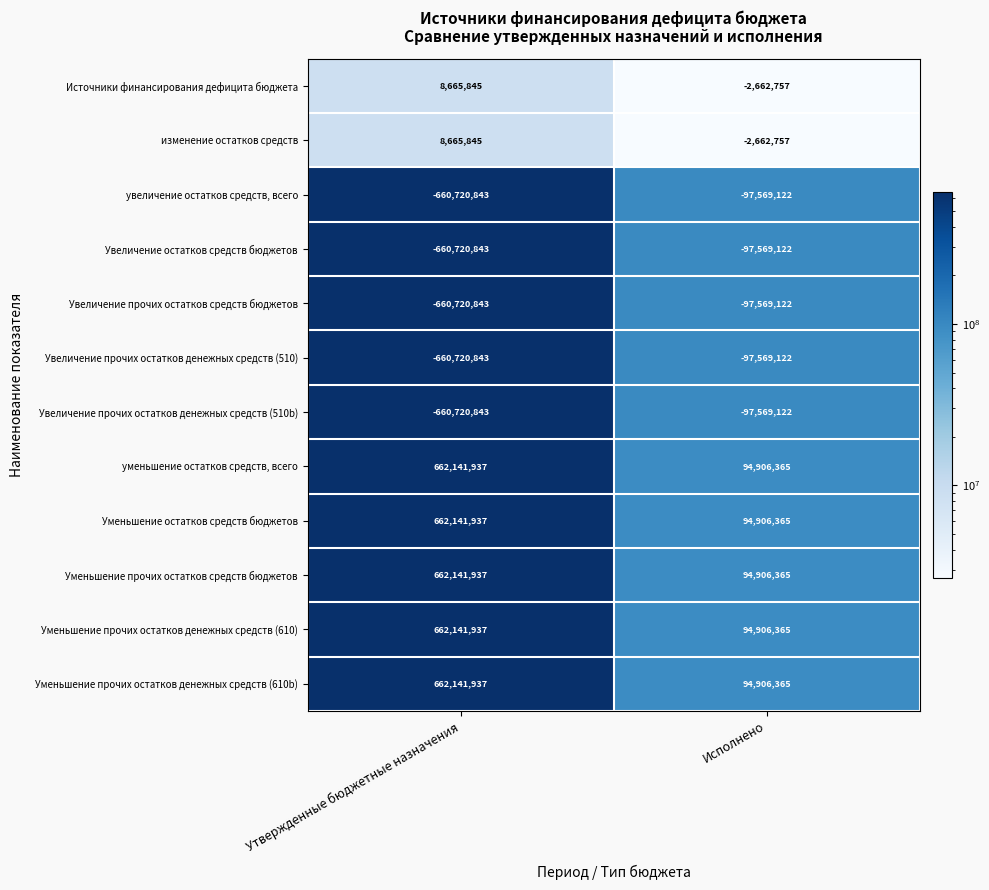

Is it true that Уменьшение прочих остатков денежных средств (610) equals 662141937 at Утвержденные бюджетные назначения?

True